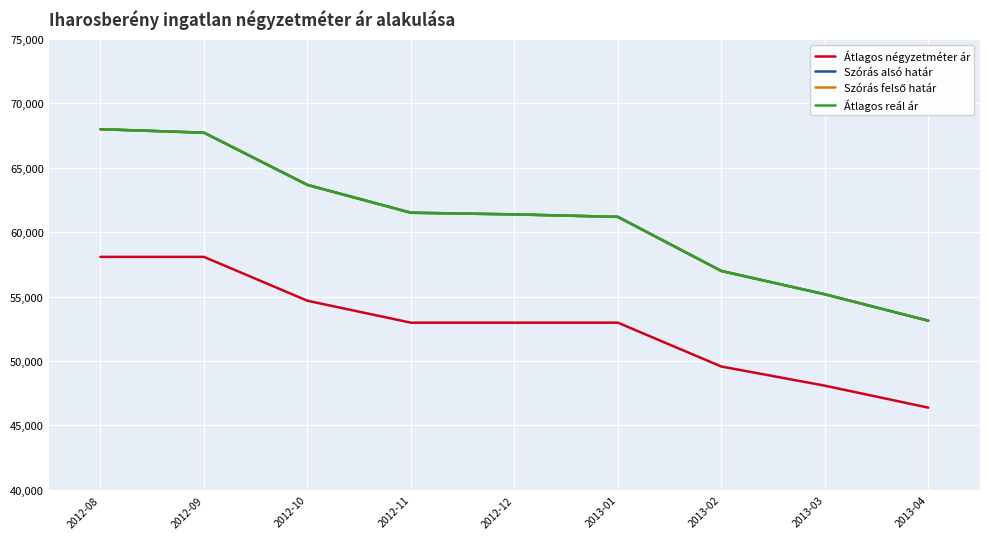

What position from the left is 2012-08?

1